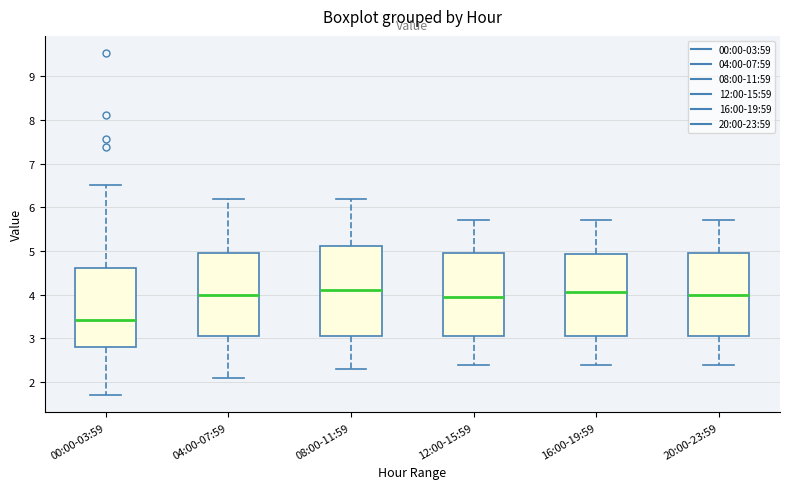

Reading left to right, transcribe this box plot: for each box, give where its median line is, the range the box spans, and where its two whiskers end, as read against the y-axis. The values are not printed on the chart, so give them approximately, as read against the axis.

00:00-03:59: median 3.4, box 2.8 to 4.6, whiskers 1.7 to 6.5
04:00-07:59: median 4.0, box 3.1 to 5.0, whiskers 2.1 to 6.2
08:00-11:59: median 4.1, box 3.1 to 5.1, whiskers 2.3 to 6.2
12:00-15:59: median 4.0, box 3.1 to 5.0, whiskers 2.4 to 5.7
16:00-19:59: median 4.1, box 3.1 to 4.9, whiskers 2.4 to 5.7
20:00-23:59: median 4.0, box 3.1 to 5.0, whiskers 2.4 to 5.7